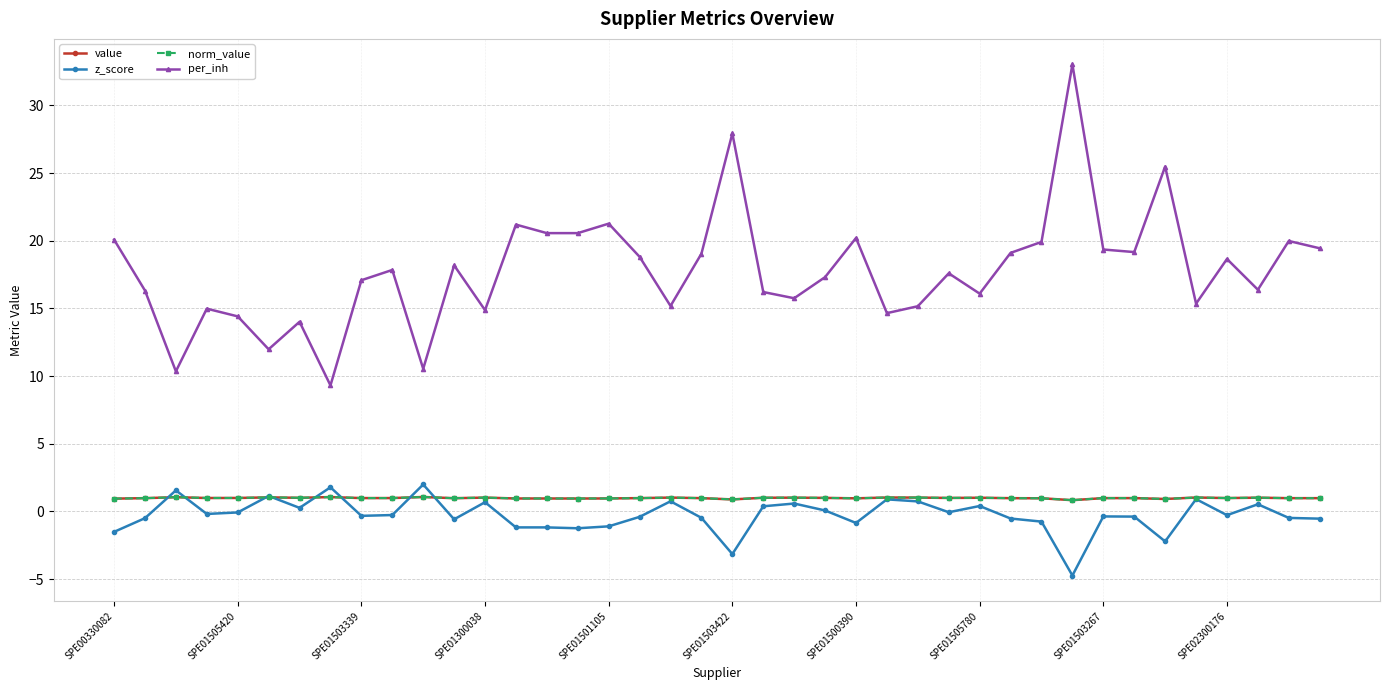

What is the difference between the maximum and minimum values in the z_score series?

6.7